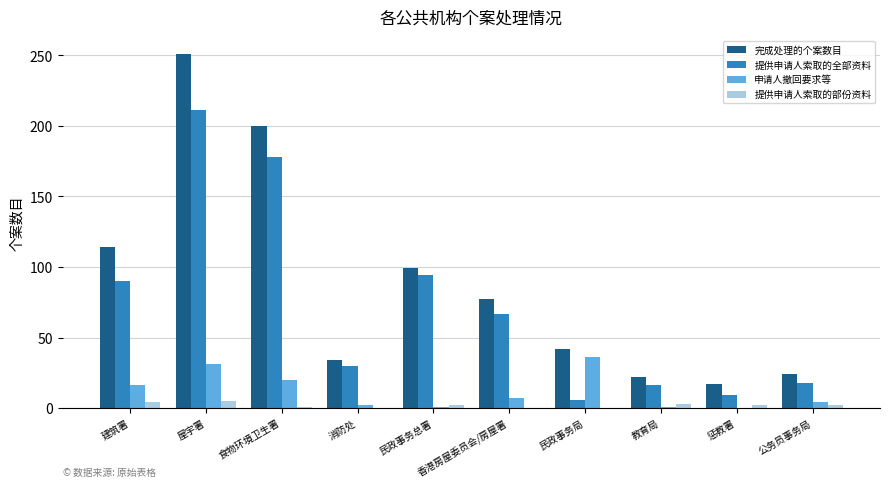

What is the sum of the 申请人撤回要求等 values at 建筑署 and 屋宇署?

47